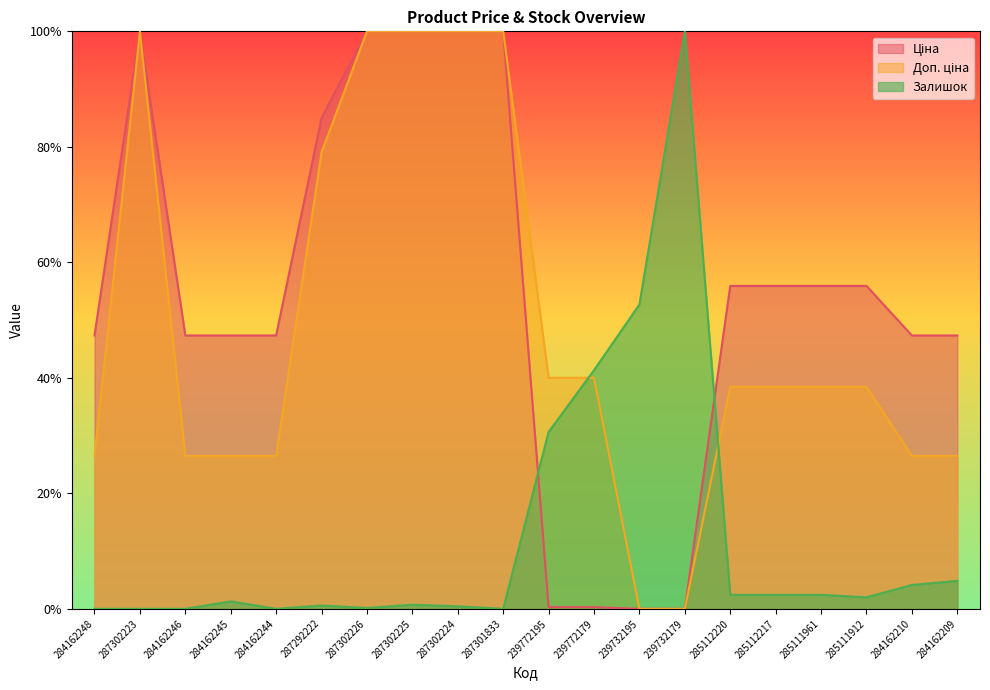

How many interior local peaks does the Доп. ціна series have?

1